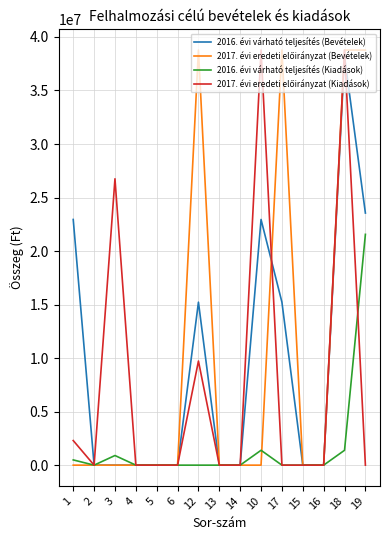

The value of 2016. évi várható teljesítés (Kiadások) at 14 is 11231622. True or false?

False